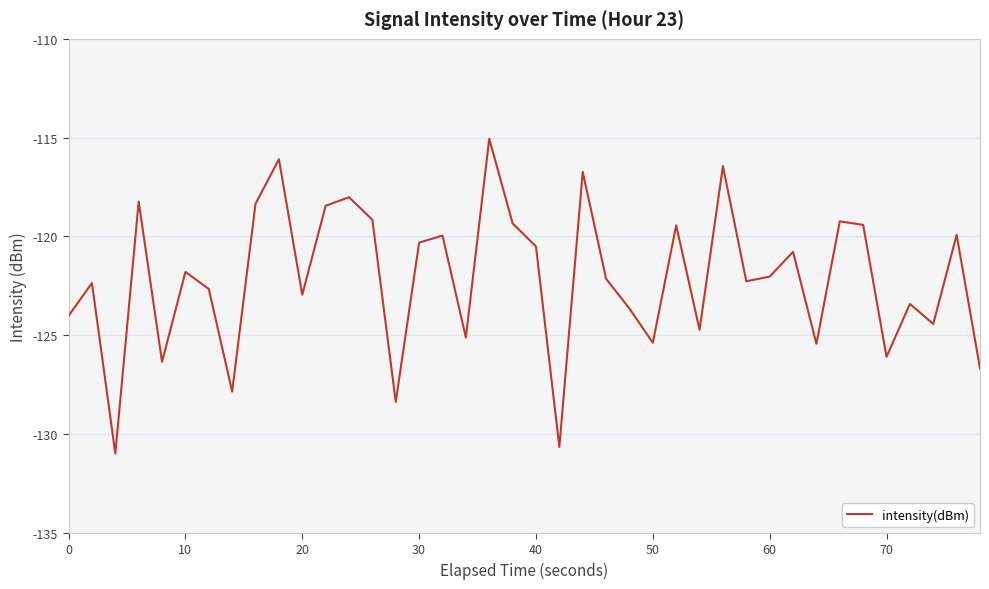

How many lines are shown in the chart?

1